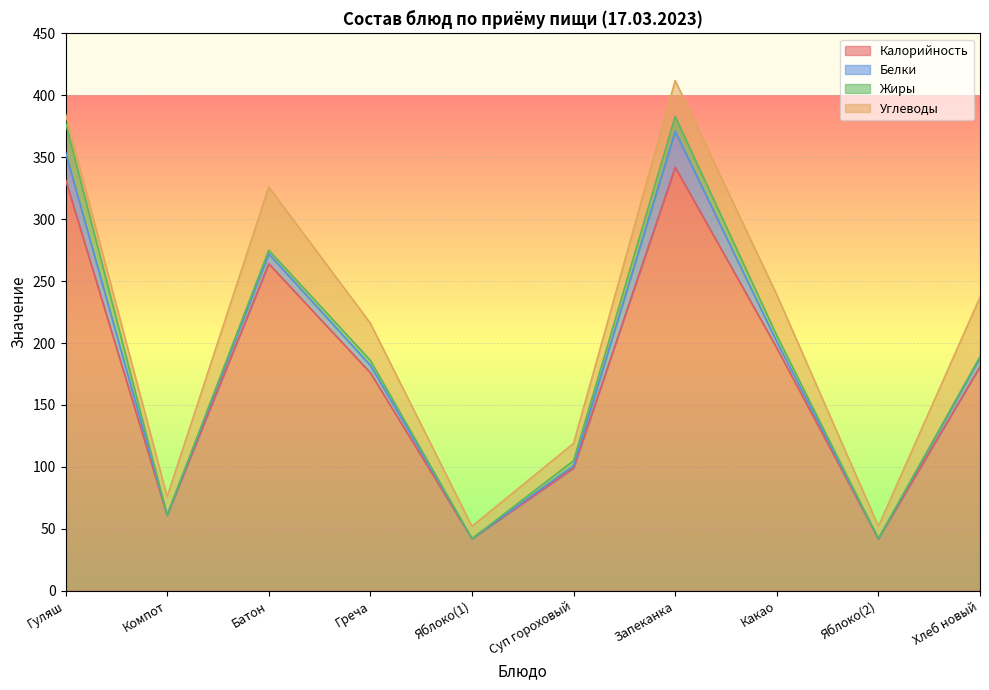

Reading left to right, list all the values displayed in this chart.

Калорийность: 332	61	264	176	42	99	342	196	42	181
Белки: 22	0	8	6	0	2	29	5	0	7
Жиры: 24	0	3	4	0	4	12	5	0	1
Углеводы: 7	15	51	30	10	14	29	33	10	48